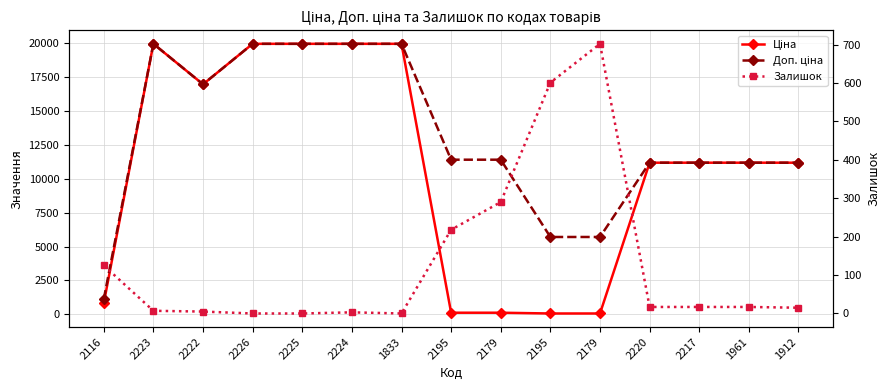

What is the maximum value shown in the chart?

19964.2